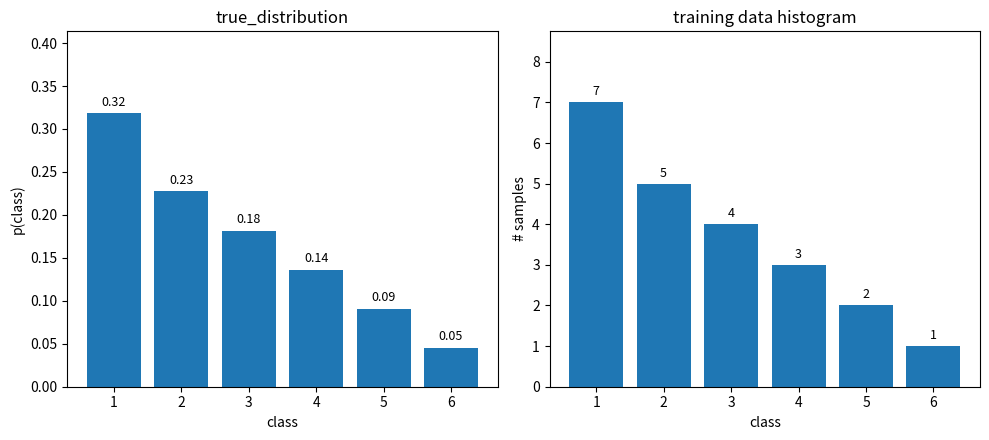

What is the value of the true_distribution bar at the 4th from the left?

0.1